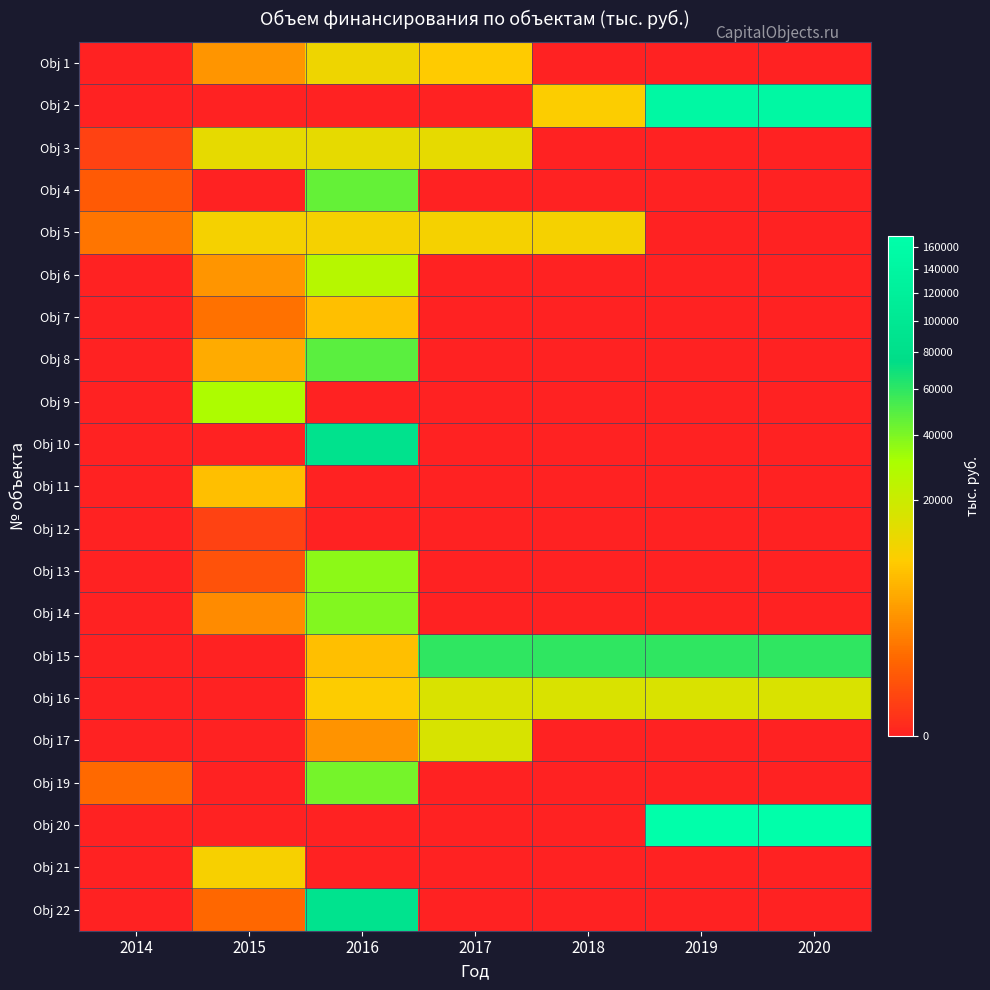

Count the number of data series in this chart.

21